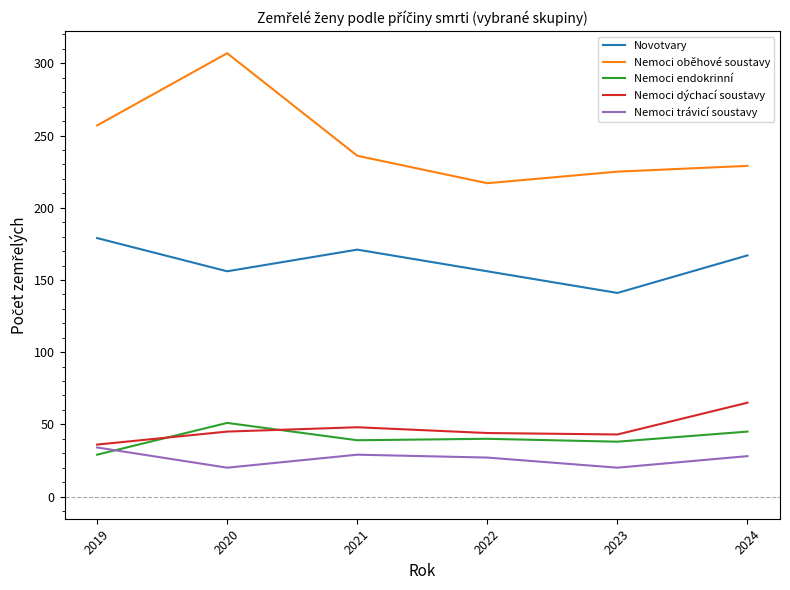

In Nemoci endokrinní, how many points are higher than both neighbors (excluding endpoints)?

2